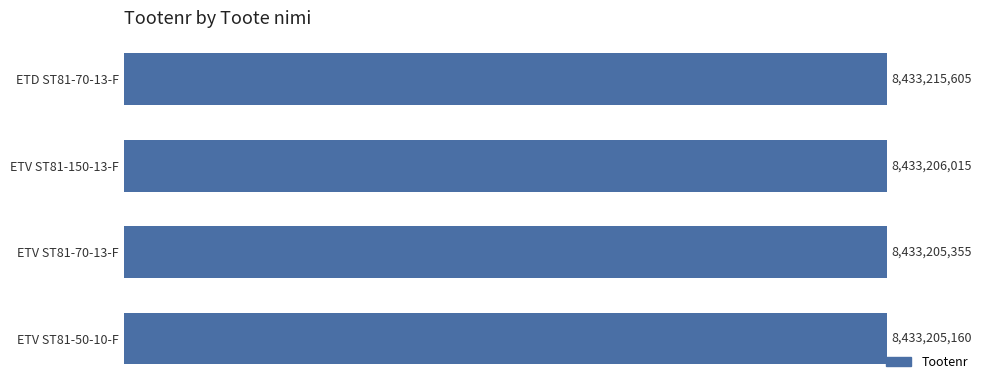

Rank the categories by value from highest to lowest.

ETD ST81-70-13-F, ETV ST81-150-13-F, ETV ST81-70-13-F, ETV ST81-50-10-F